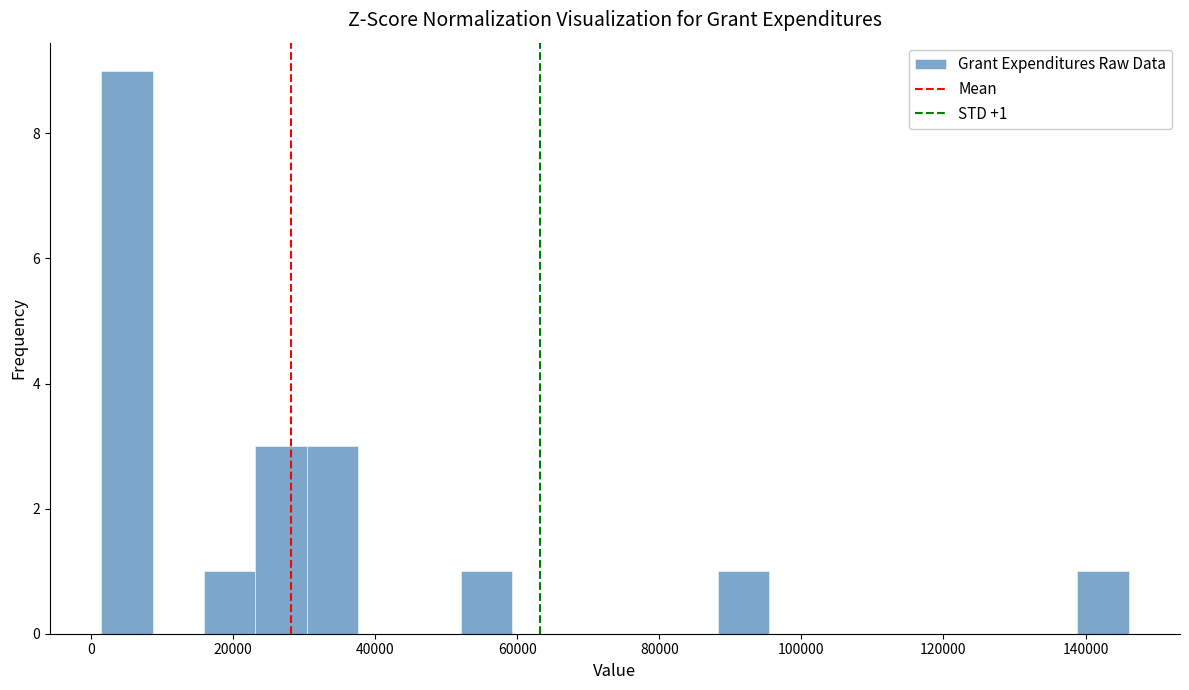

Read against the x-axis, roughly where is the centre of the tallest bar?

6000